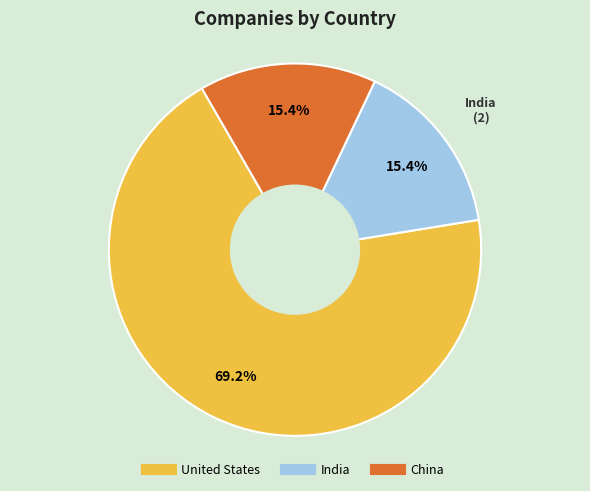

Is it true that China is 22% of the pie?

False